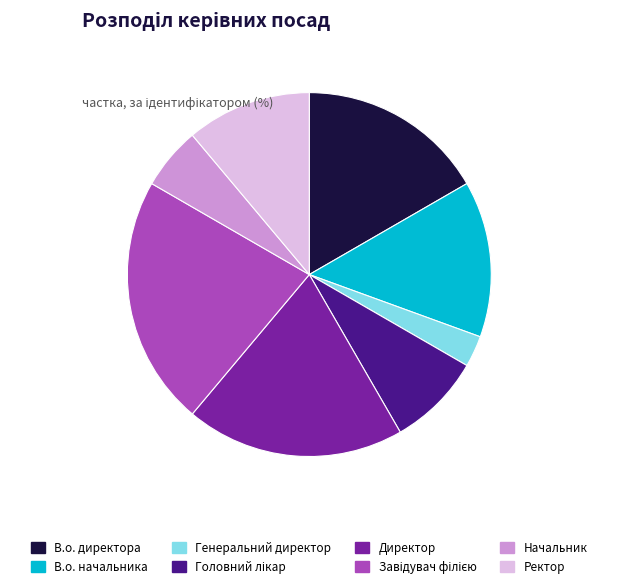

How many segments does this pie chart have?

8